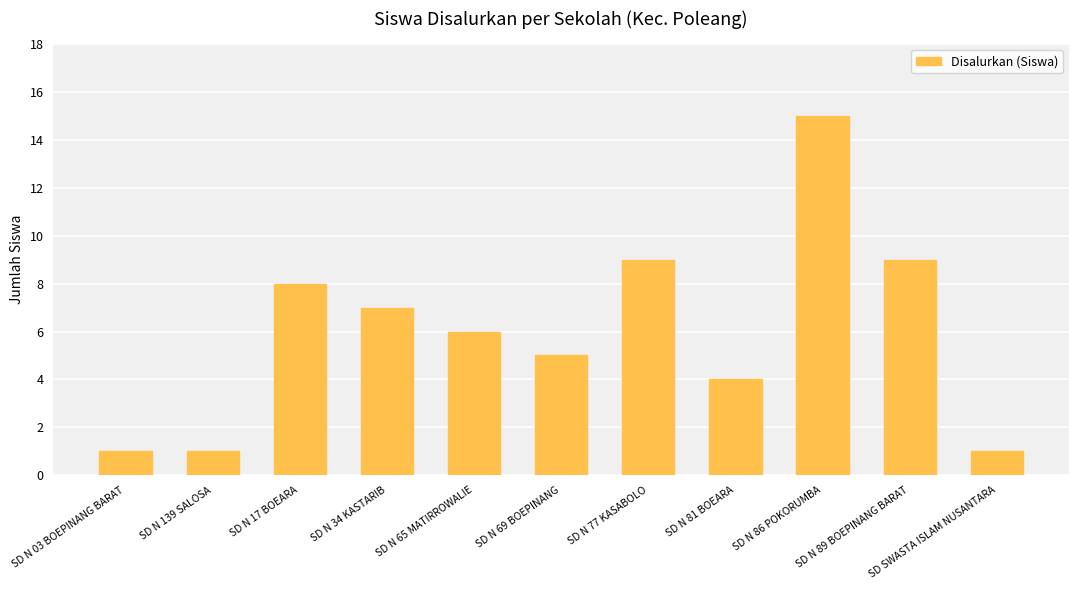

The value at SD N 86 POKORUMBA is 15. True or false?

True